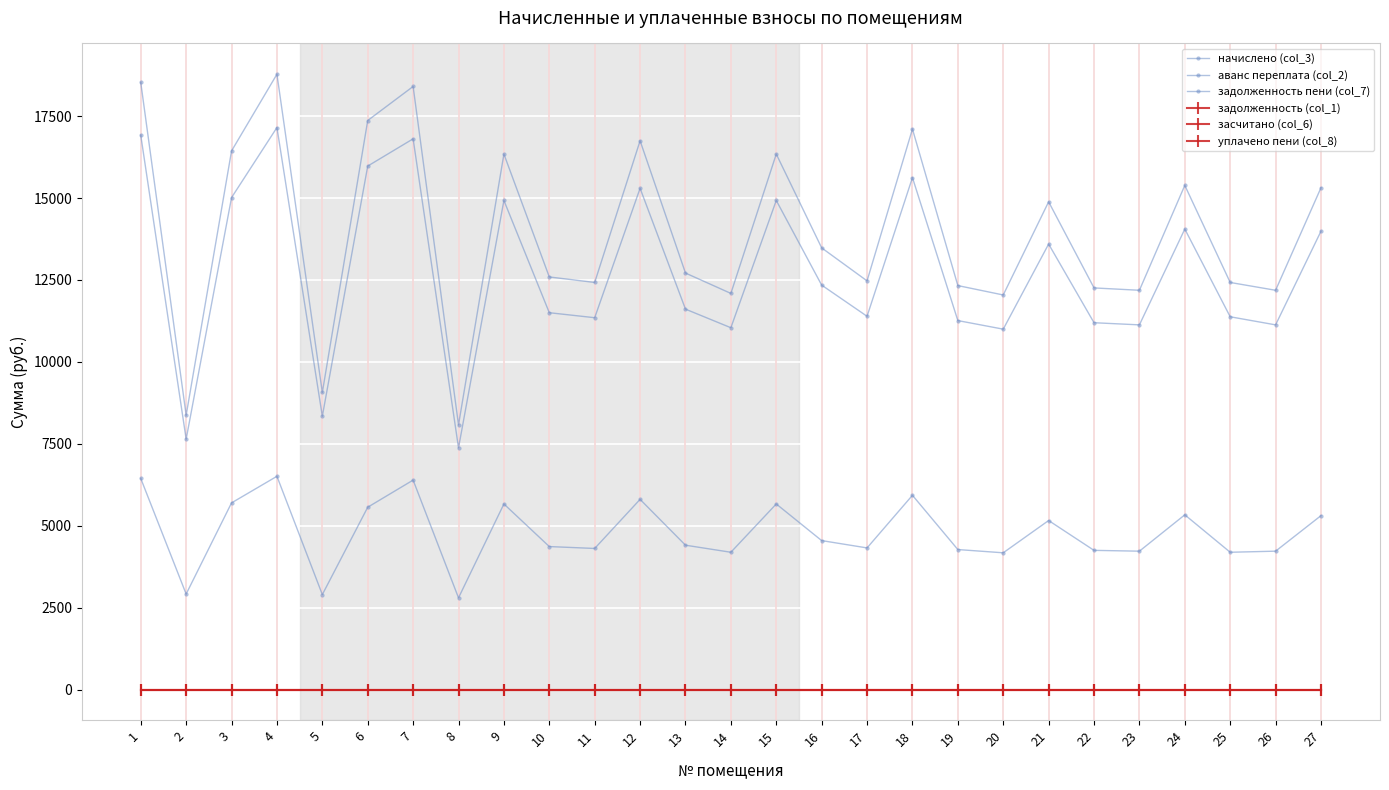

At which category is the sum across all series the highest?

4